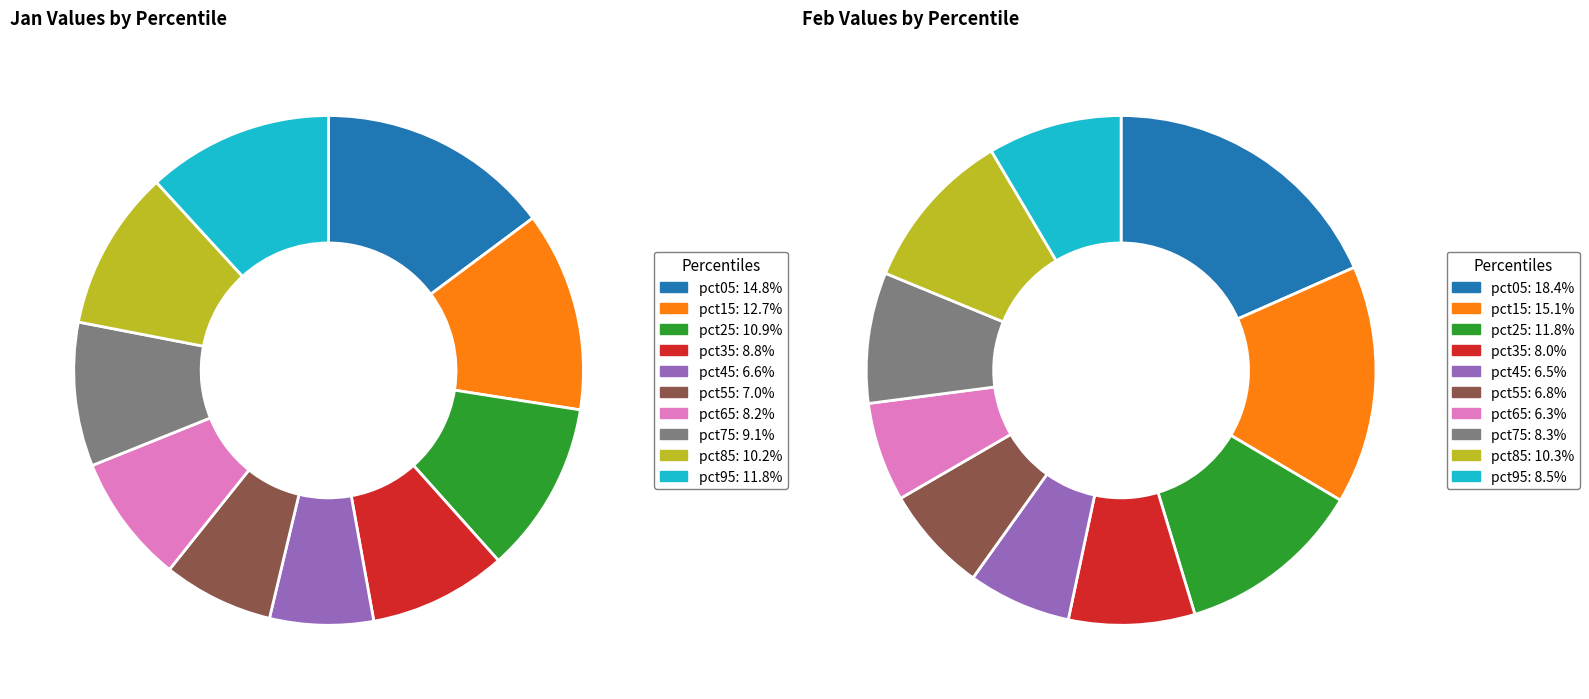

To the nearest percent, what portion does 2 represent?

11%